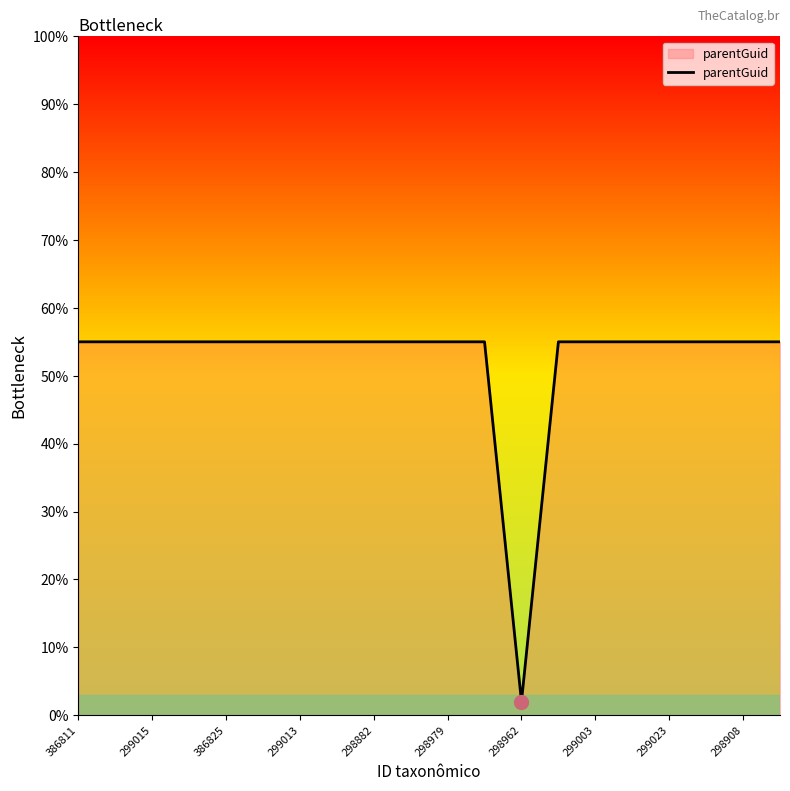

What is the maximum value shown in the chart?

55